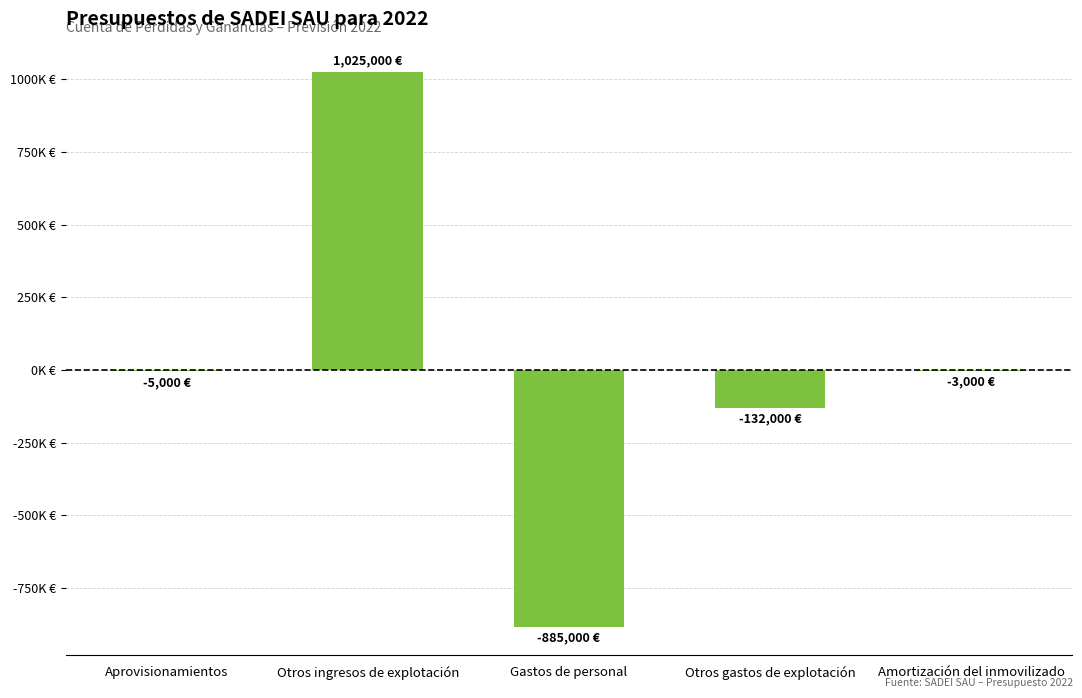

What is the change in value from Otros gastos de explotación to Amortización del inmovilizado?

+129000